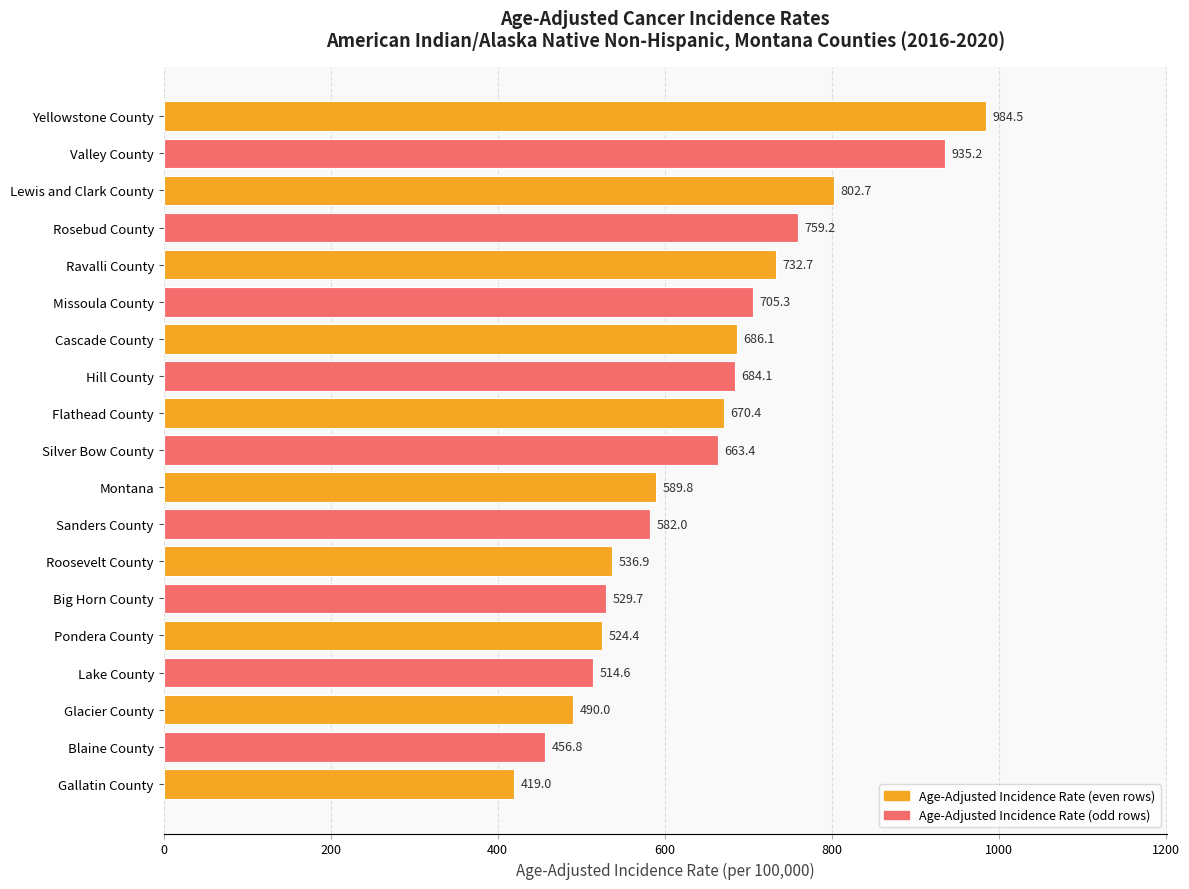

What is the smallest value displayed?

419.0